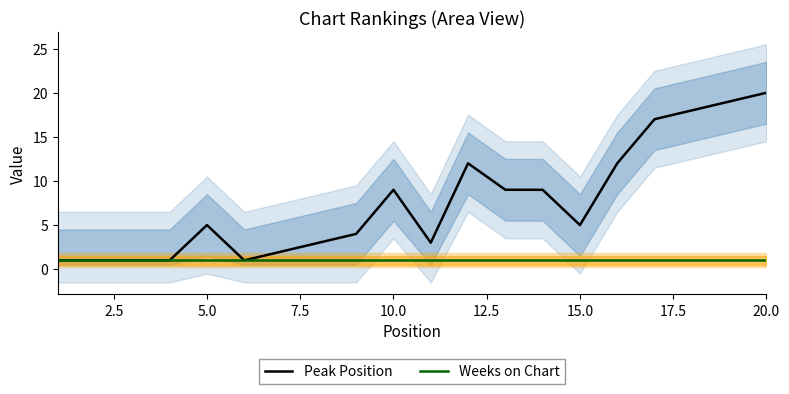

The Peak Position series shows 8 at 20.0. True or false?

False